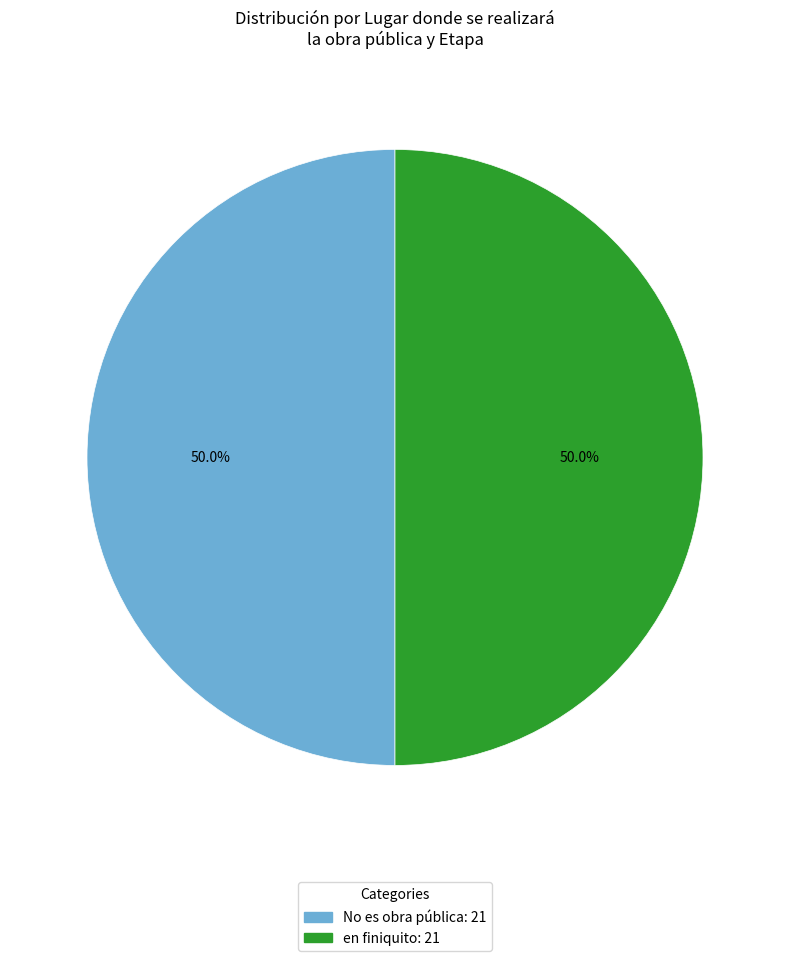

Do No es obra pública and en finiquito together represent more than half of the pie?

Yes